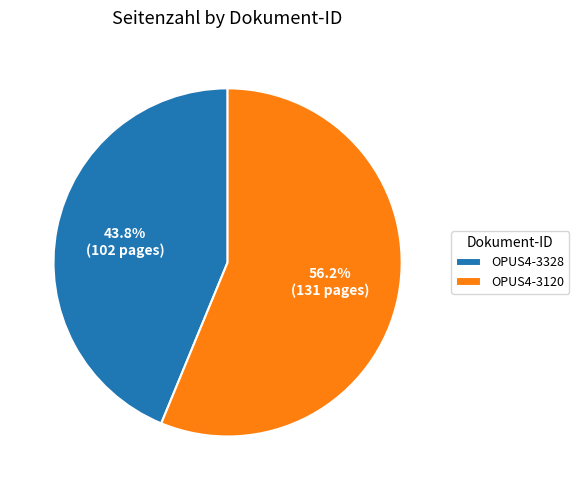

To the nearest percent, what is the difference between the largest and smallest slice percentages?

12%